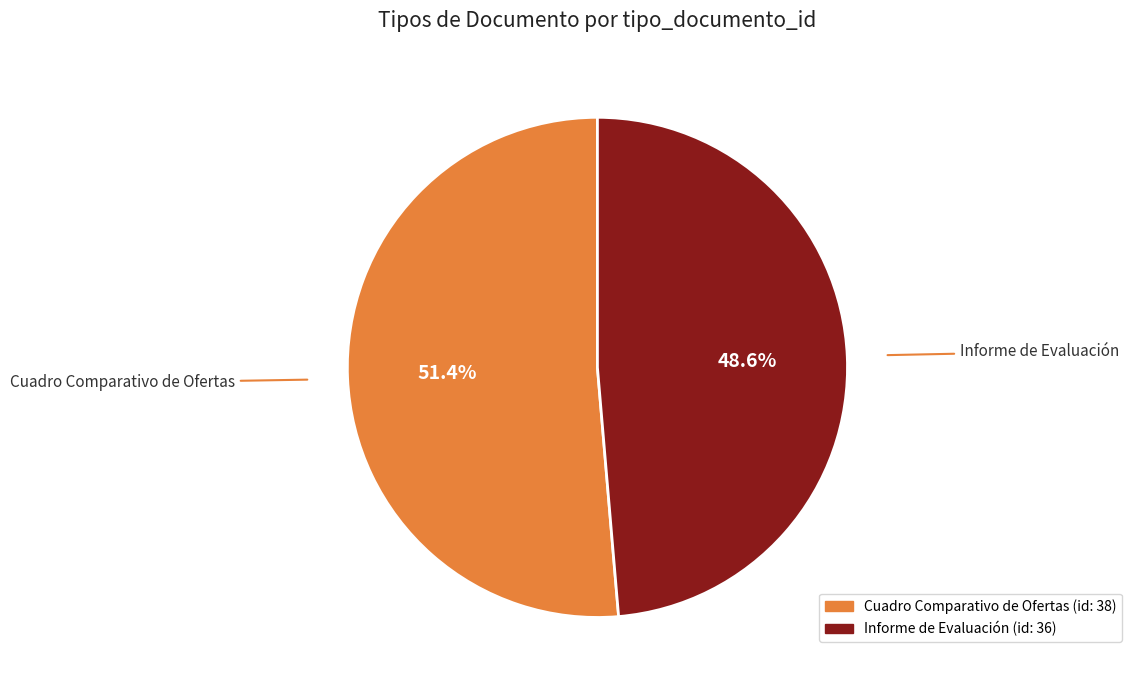

The Informe de Evaluación slice represents 63% of the pie. True or false?

False